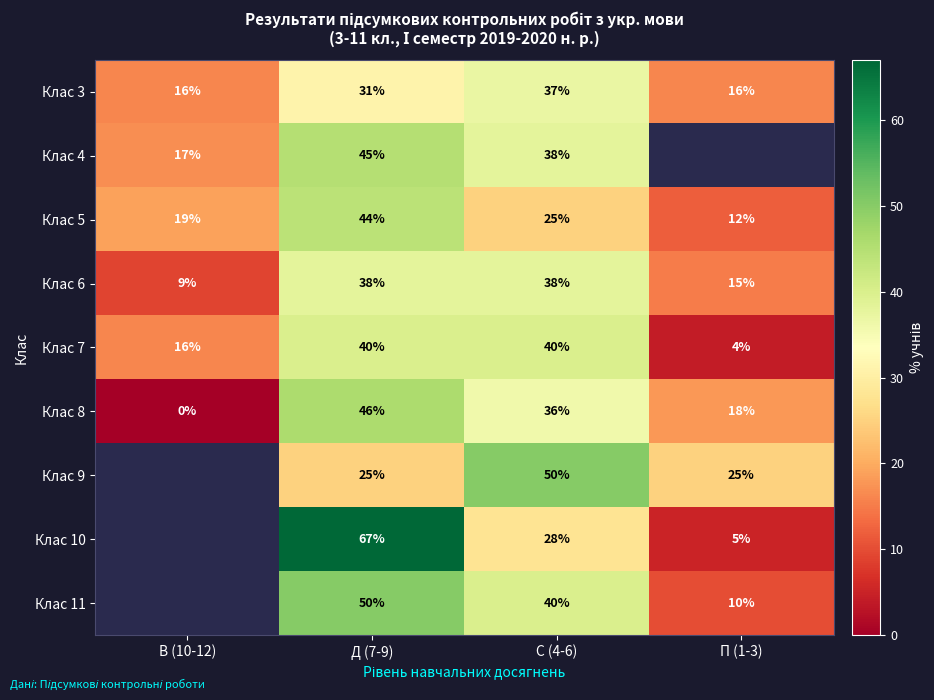

What is the total value across all series at Д (7-9)?

386